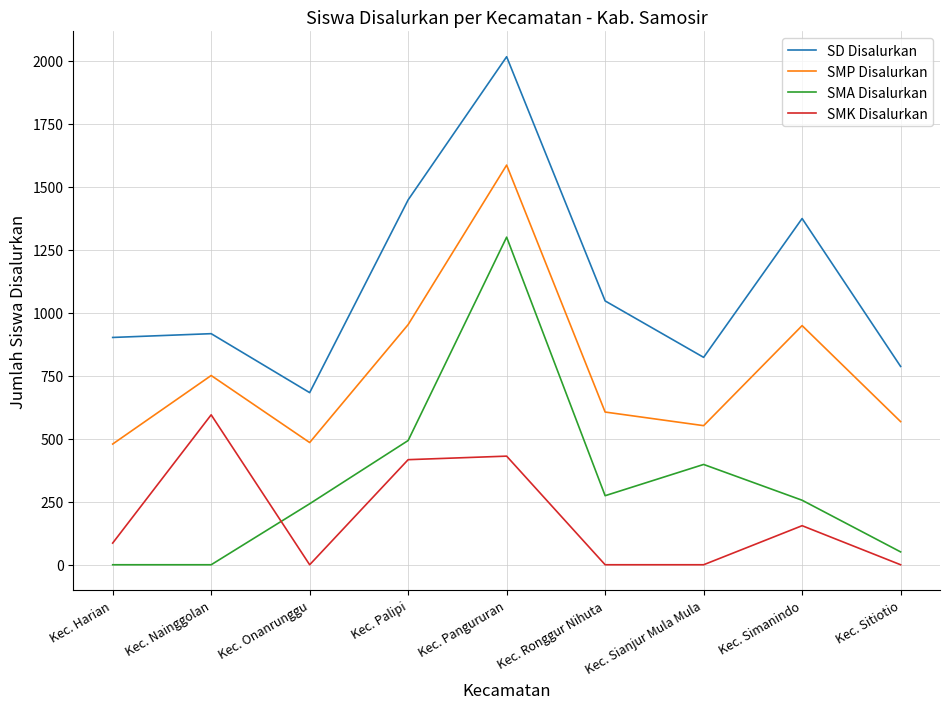

What is the spread (max minus min) of values at Kec. Sitiotio?

787